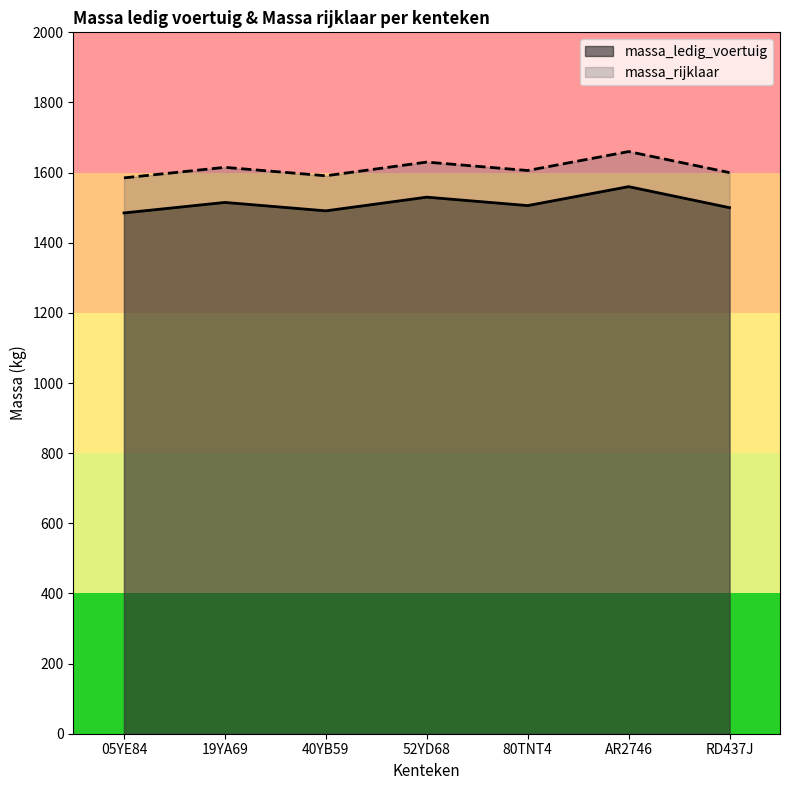

True or false: massa_ledig_voertuig has more than 0 interior local peaks.

True